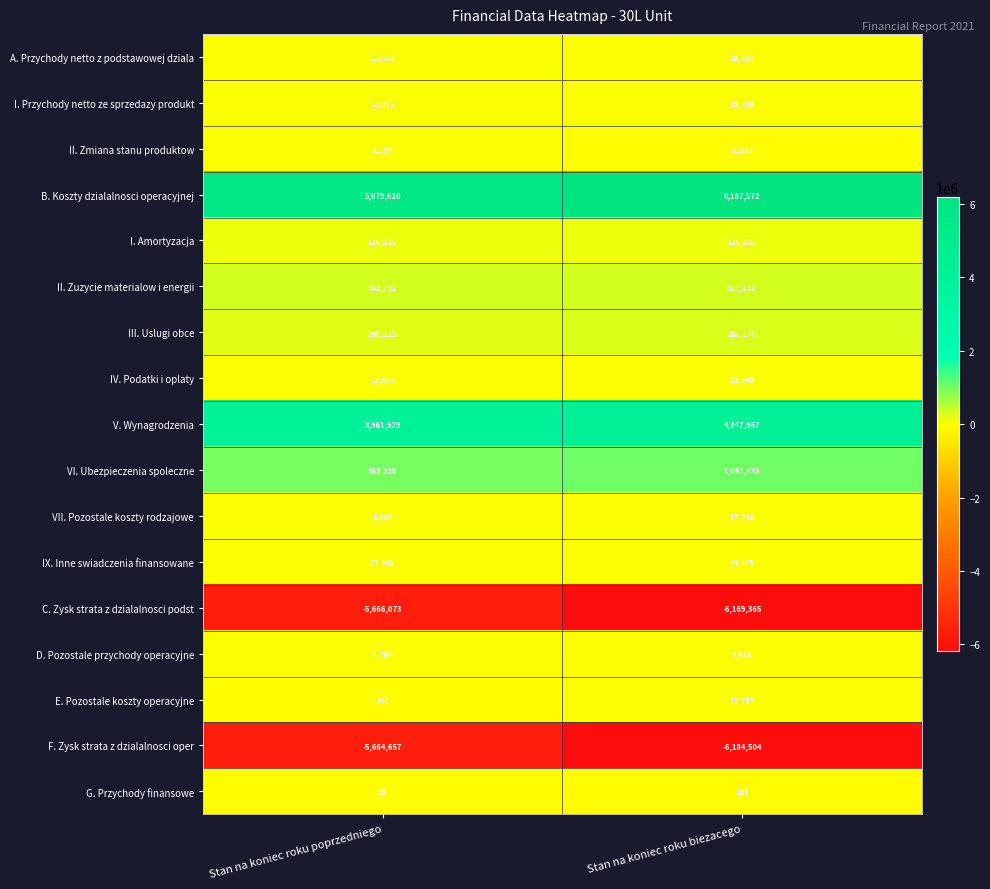

Which series has the largest range (max minus min)?

F. Zysk strata z dzialalnosci oper